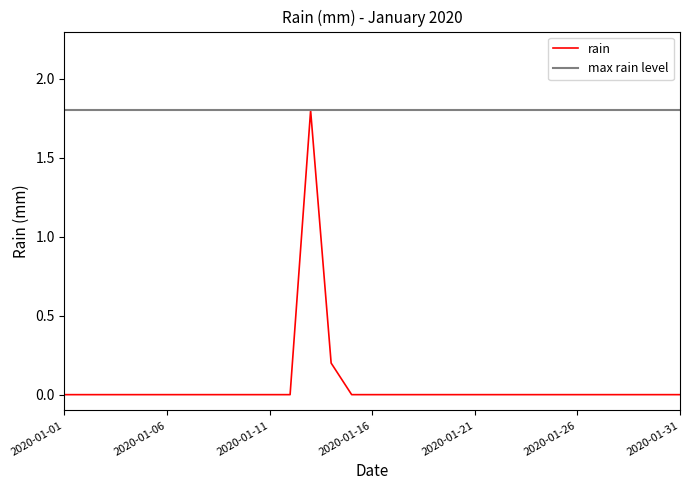

What is the sum of all rain values?

2.0